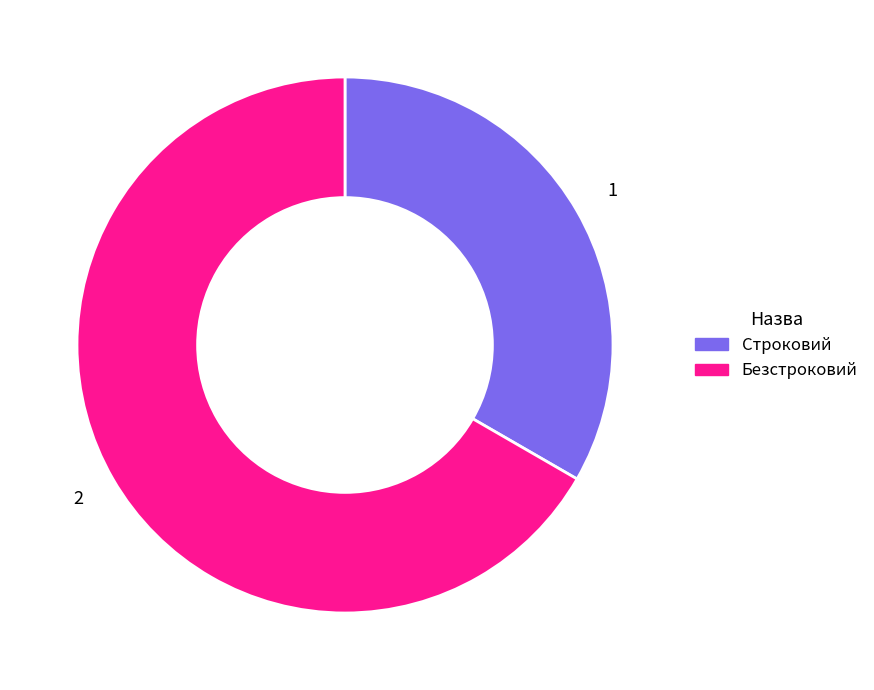

The Строковий slice represents 24% of the pie. True or false?

False